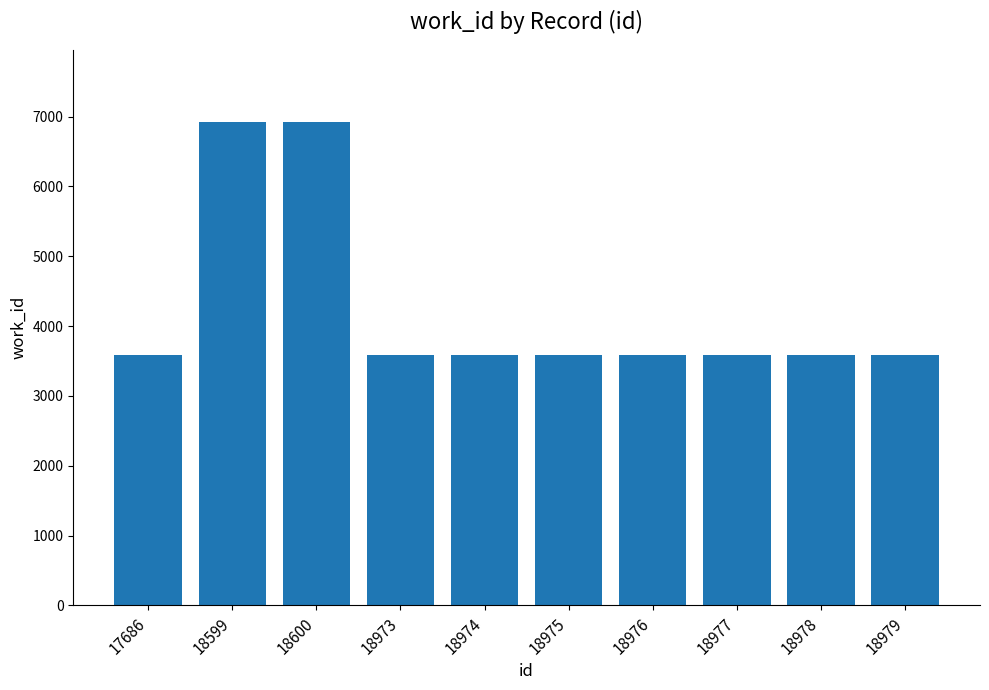

What is the sum of the values at 17686 and 18975?

7172